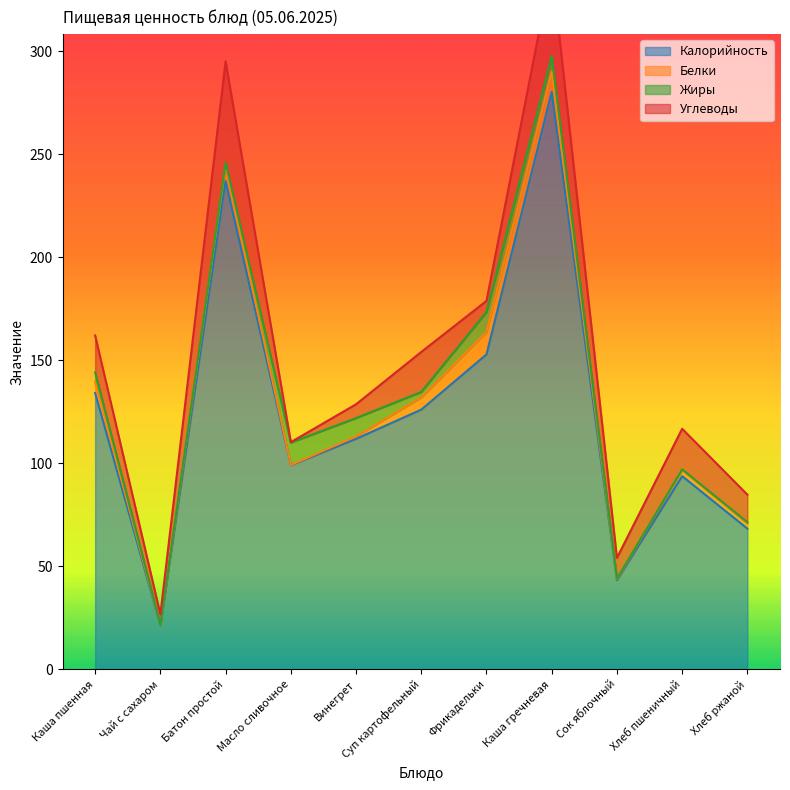

At which label does Калорийность reach its peak?

Каша гречневая